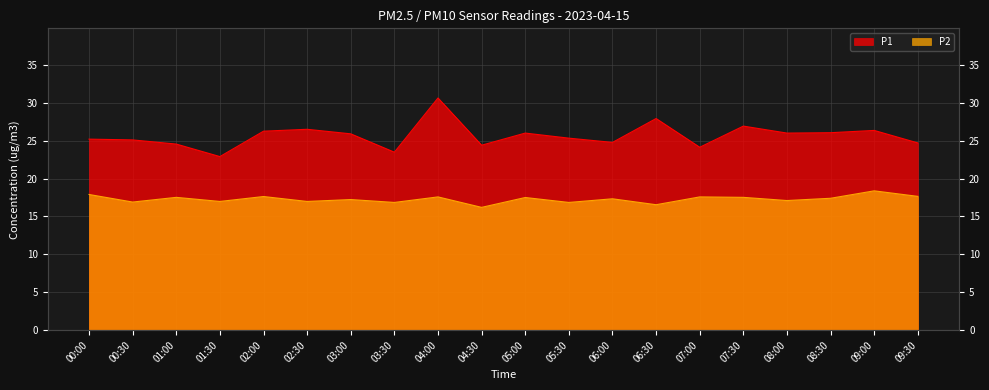

Which series has the largest range (max minus min)?

P1